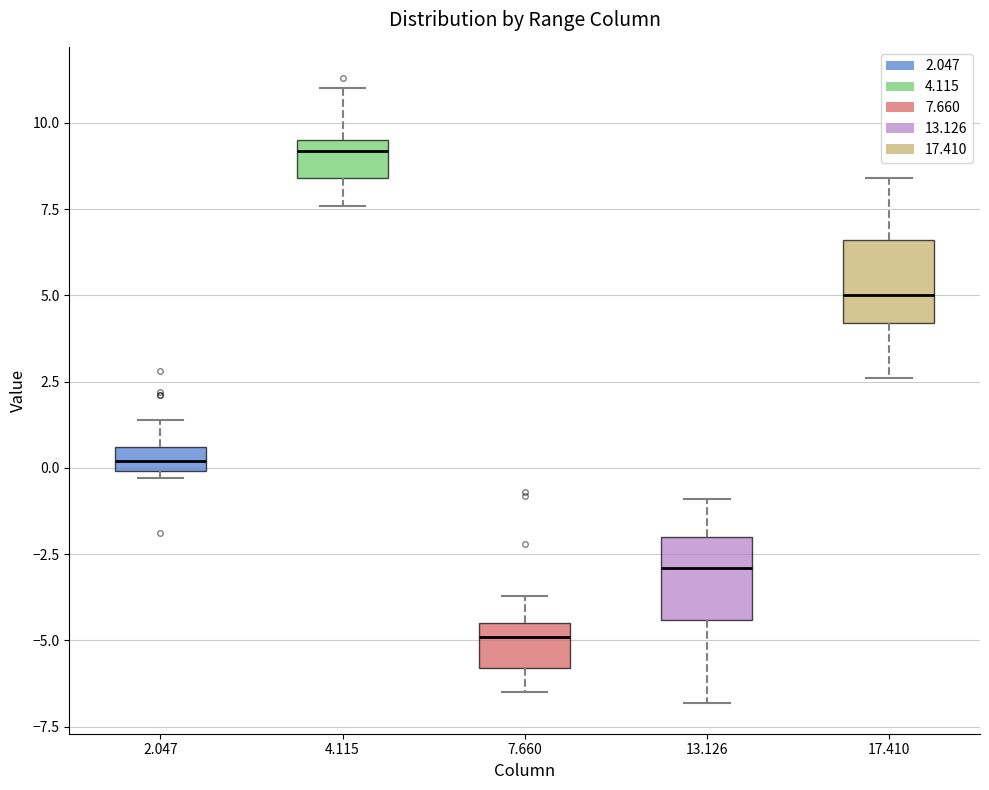

Where does the median line of the box at x = 4.115 sit on the y-axis? The values are not printed on the chart, so give them approximately, as read against the axis.

9.0